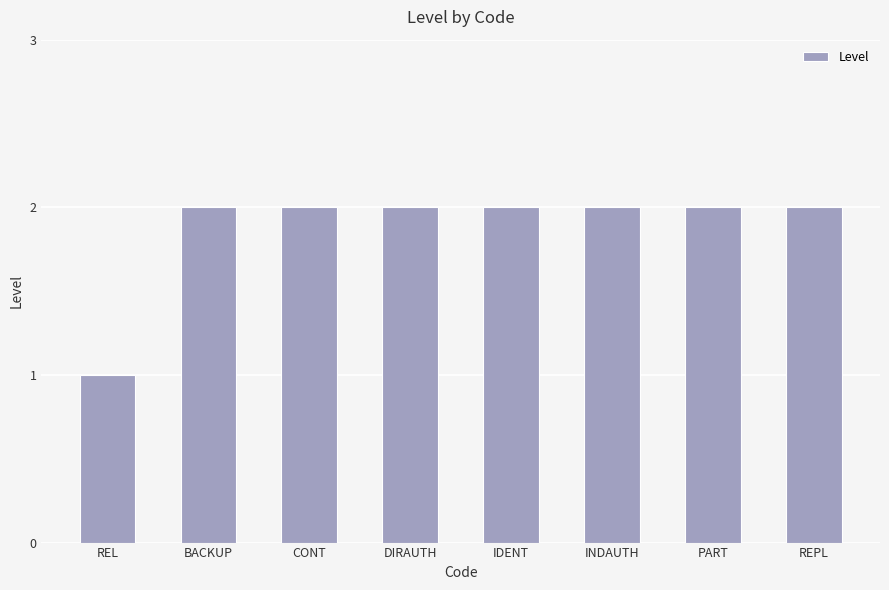

What is the ratio of the value at PART to the value at INDAUTH?

1.0